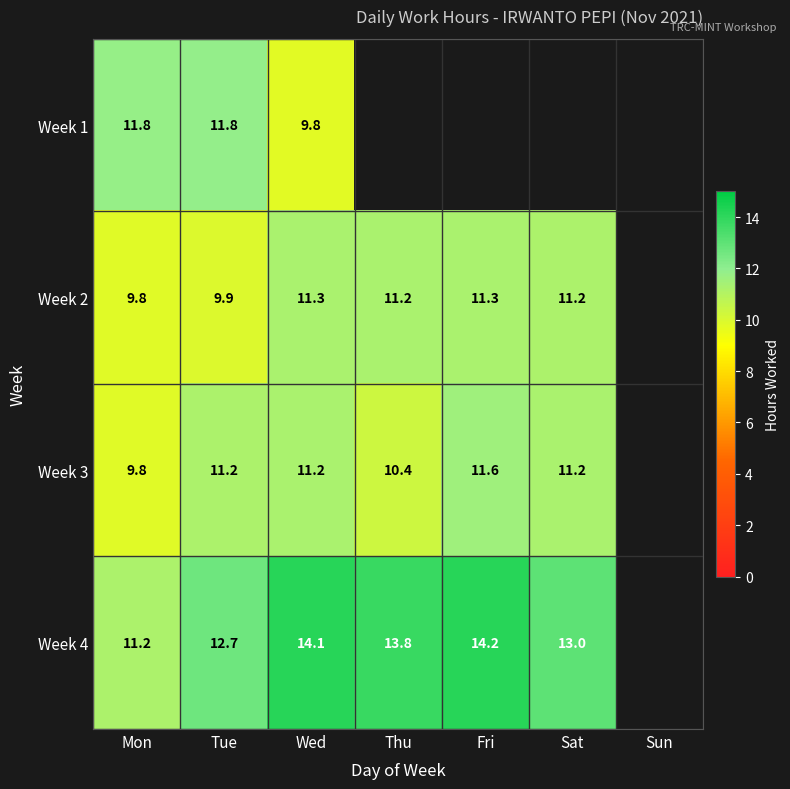

Which has a higher value, Mon or Wed?

Mon